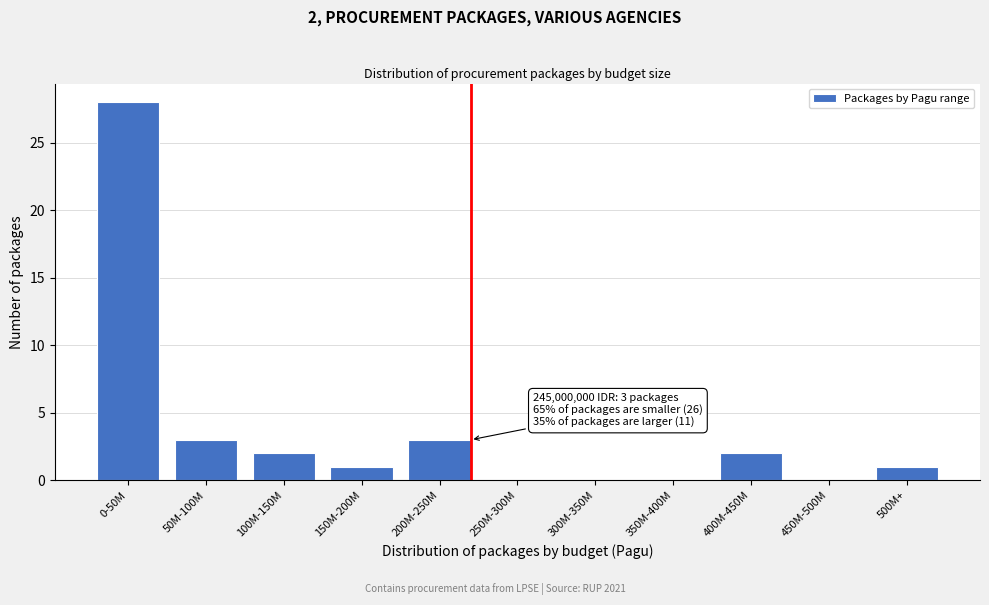

Reading left to right, list all the values displayed in this chart.

0-50M=28	50M-100M=3	100M-150M=2	150M-200M=1	200M-250M=3	250M-300M=0	300M-350M=0	350M-400M=0	400M-450M=2	450M-500M=0	500M+=1